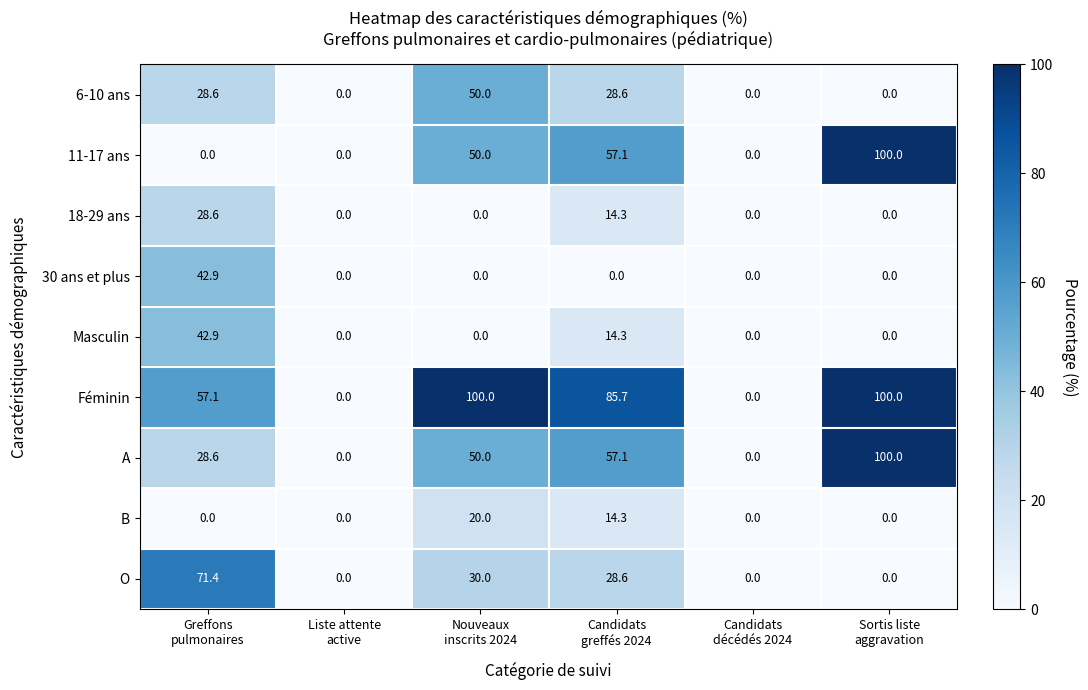

How many data points in Féminin are less than 85?

3